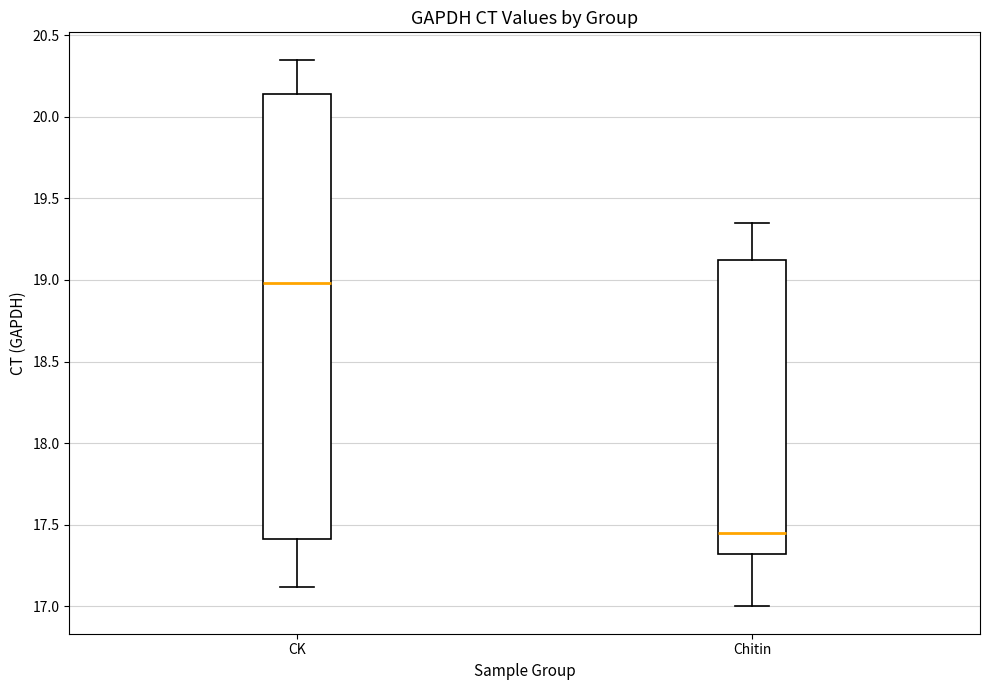

Reading left to right, read every box against the y-axis: the position of its median line, the range the box covers, and the ends of its whiskers. The values are not printed on the chart, so give them approximately, as read against the axis.

CK: median 19.00, box 17.40 to 20.15, whiskers 17.10 to 20.35
Chitin: median 17.45, box 17.30 to 19.10, whiskers 17.00 to 19.35